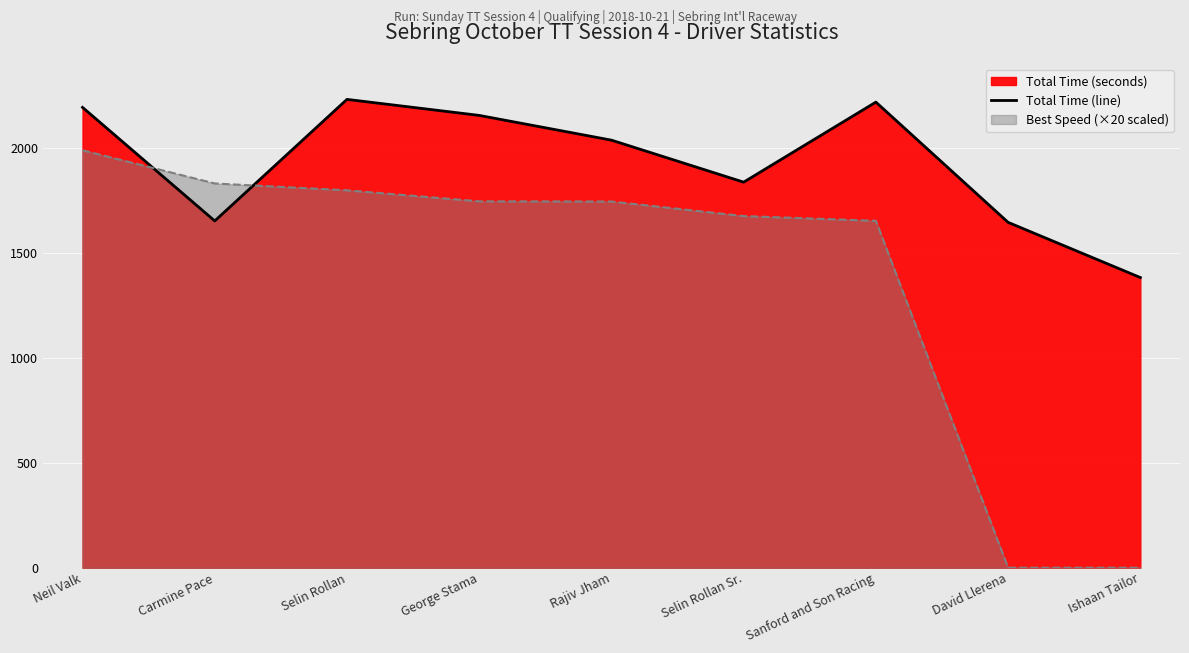

What is the average value?

1928.1